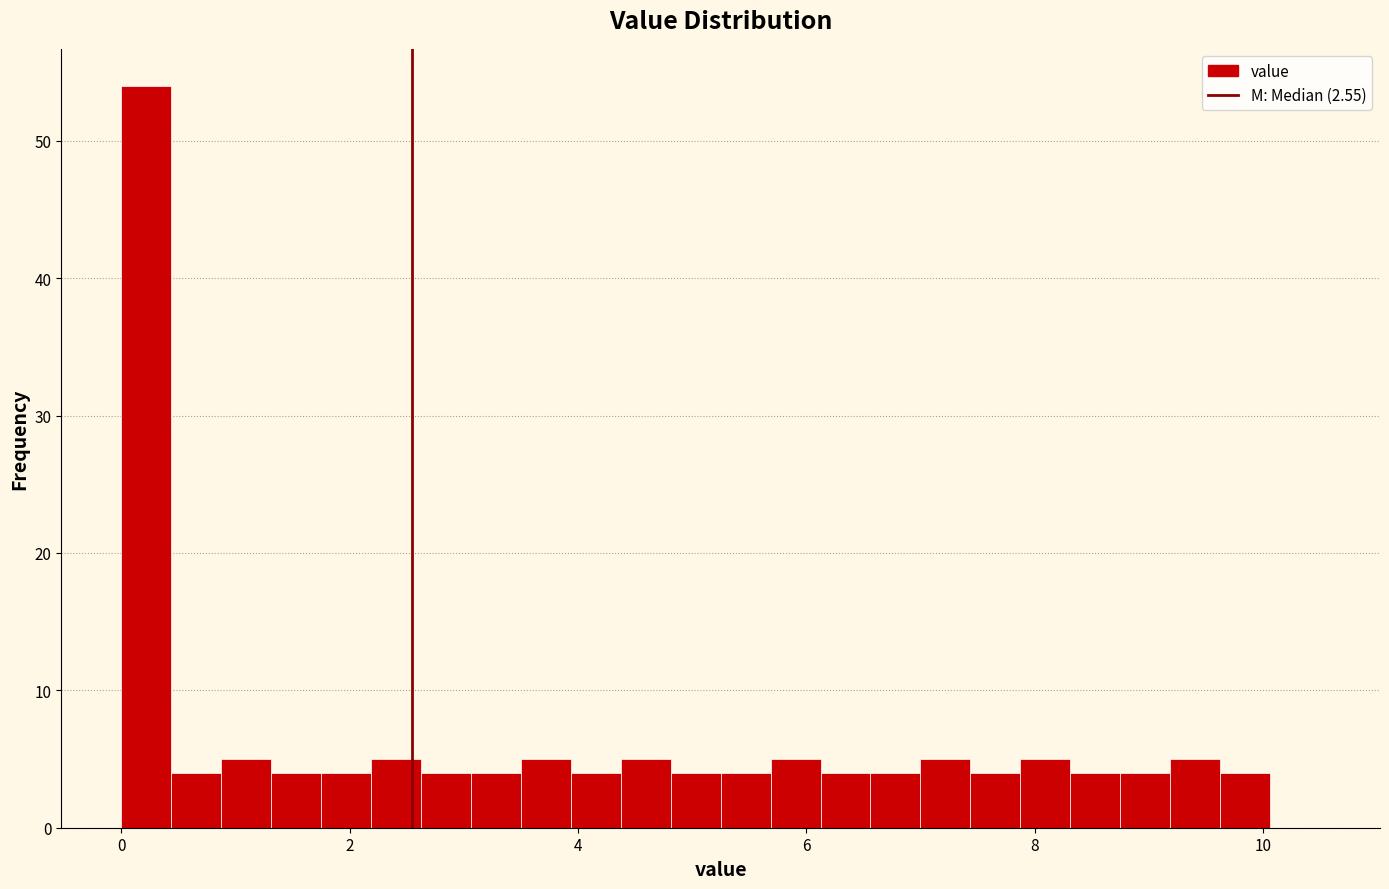

Around what value on the x-axis is the tallest bar? Give the approximate position of its centre, as read against the axis.

0.2